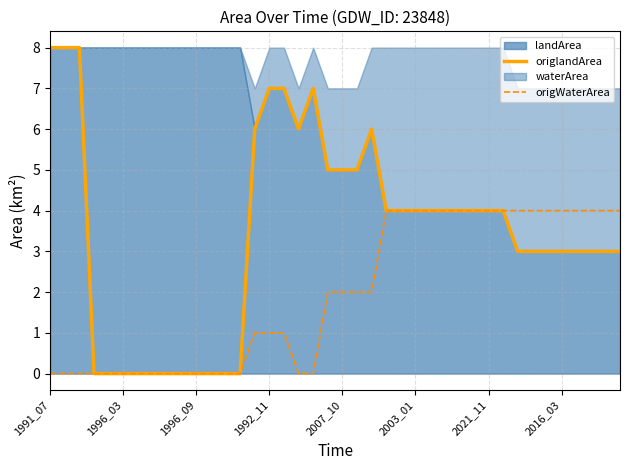

True or false: origWaterArea and origlandArea cross at least once.

False